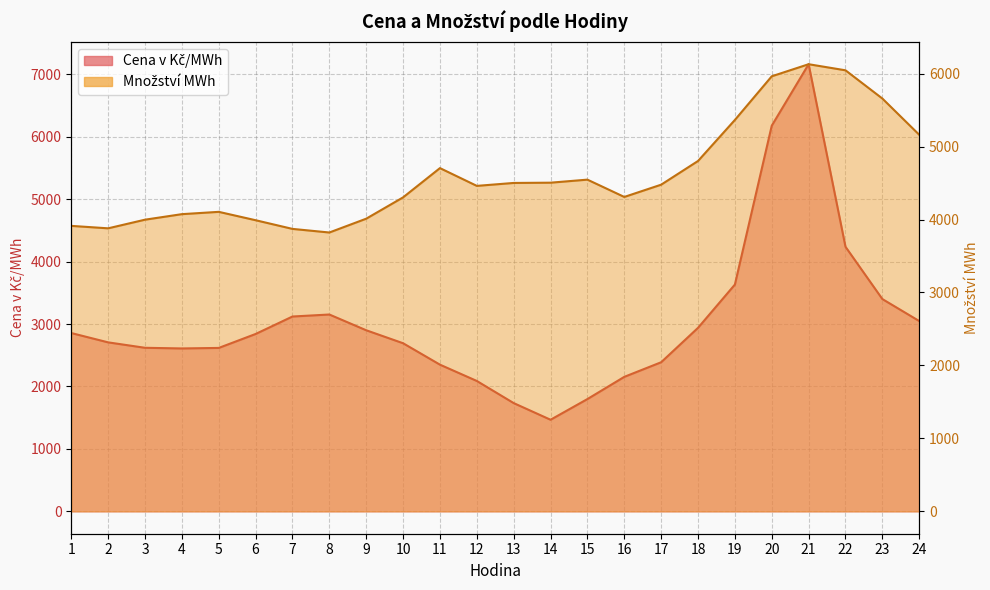

Which series changed the most between 3 and 12?

Cena v Kč/MWh